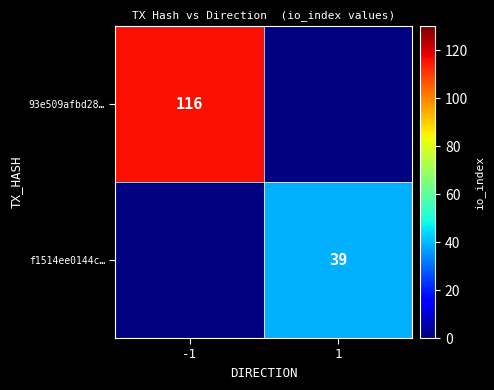

The value of 93e509afbd28… at -1 is 116. True or false?

True